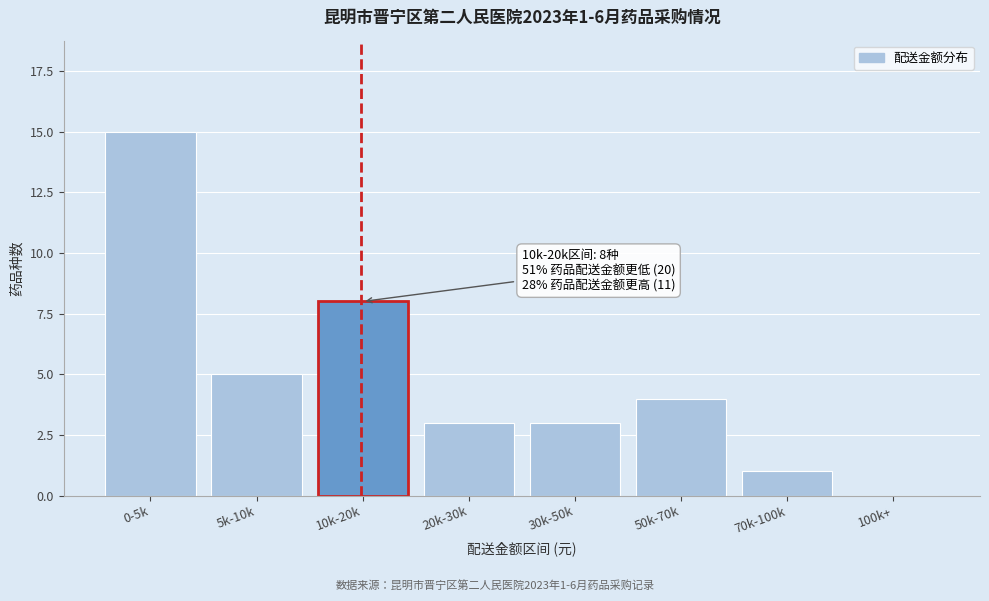

Reading right to left, list all the values displayed in this chart.

100k+=0	70k-100k=1	50k-70k=4	30k-50k=3	20k-30k=3	10k-20k=8	5k-10k=5	0-5k=15